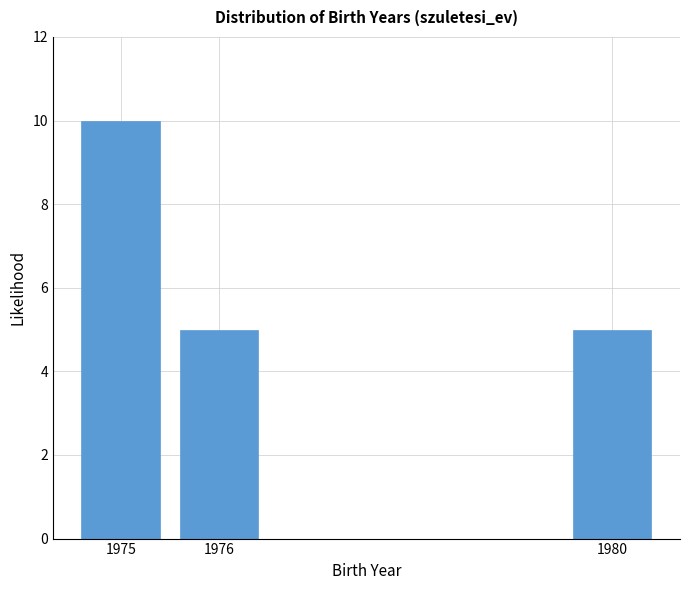

Reading left to right, what are all the values shown in this chart?

10	5	5